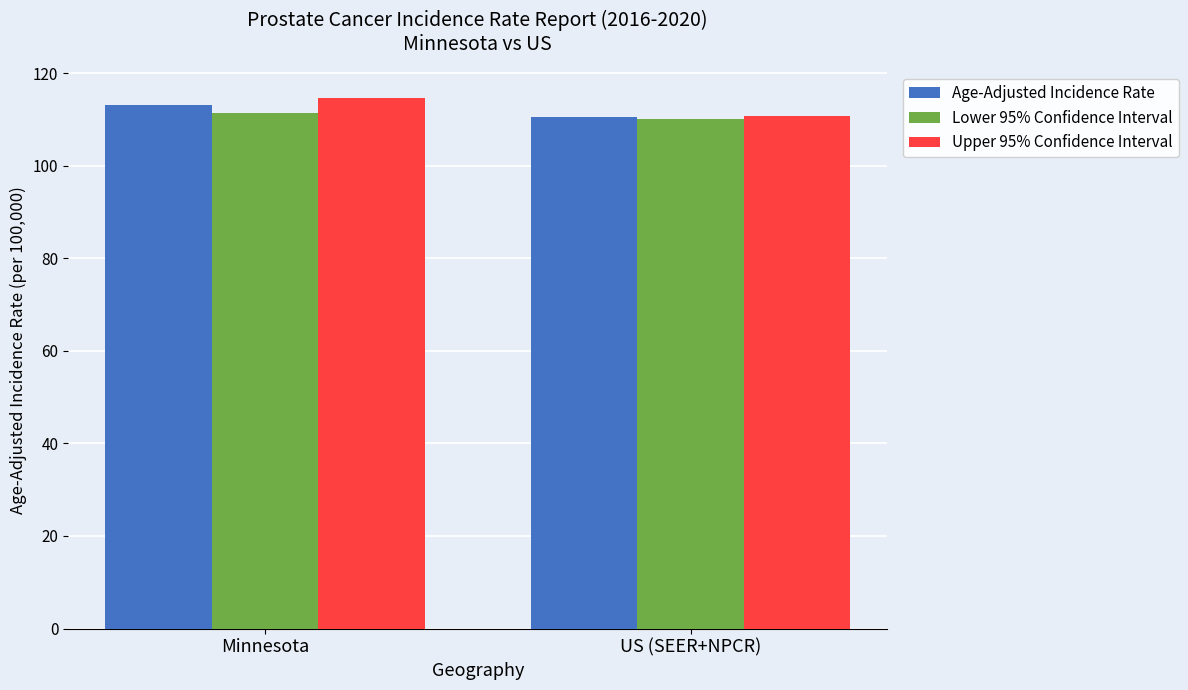

What position from the left is Minnesota?

1